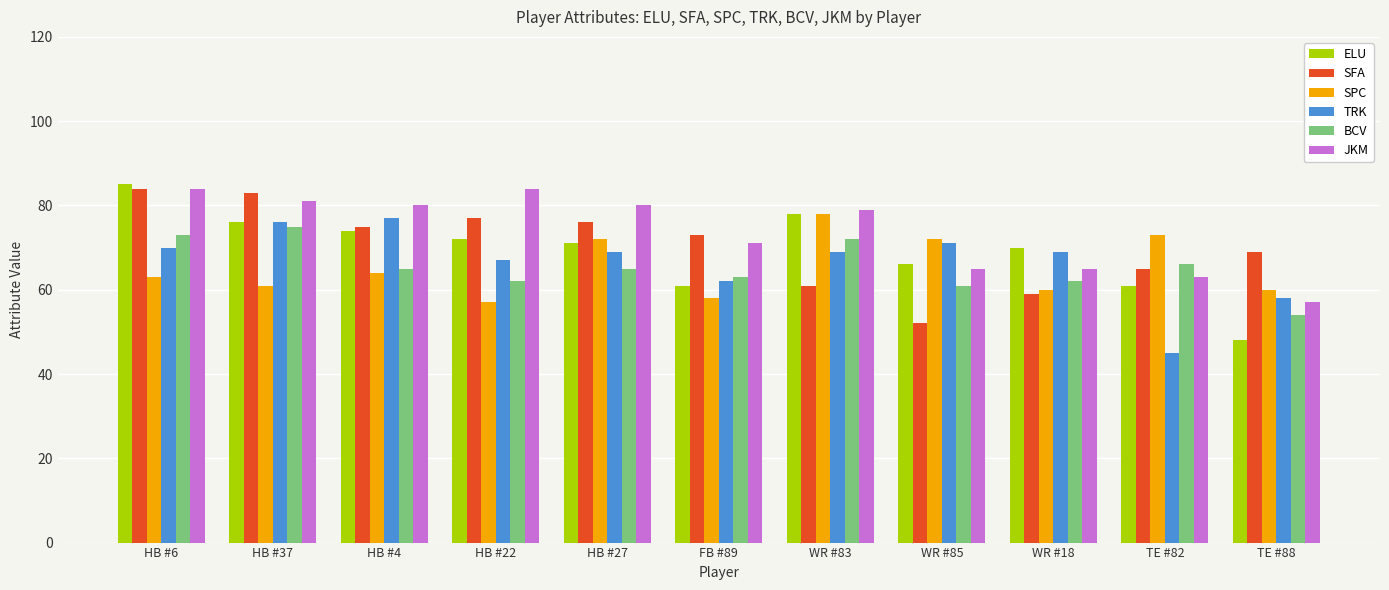

At which label is JKM closest to 70?

FB #89